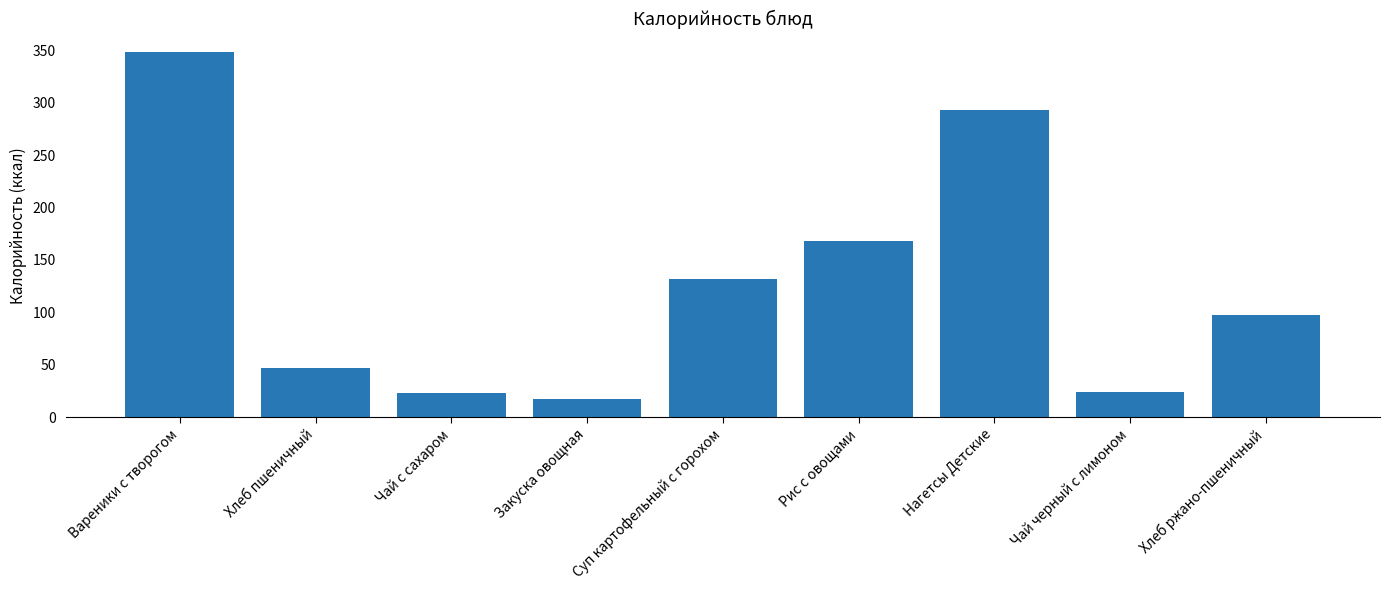

What is the difference between the maximum and minimum values?

331.4